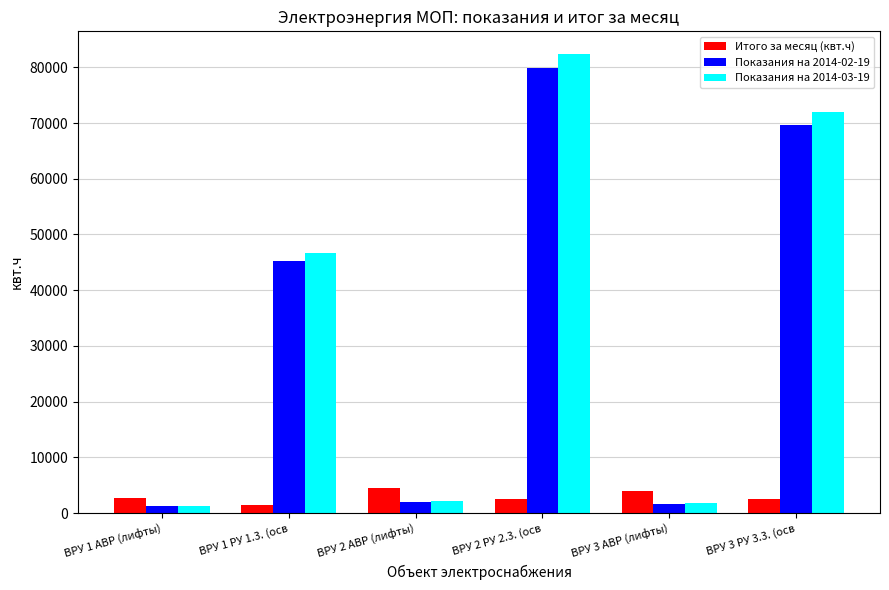

At how many categories does at least one series exceed 43137?

3